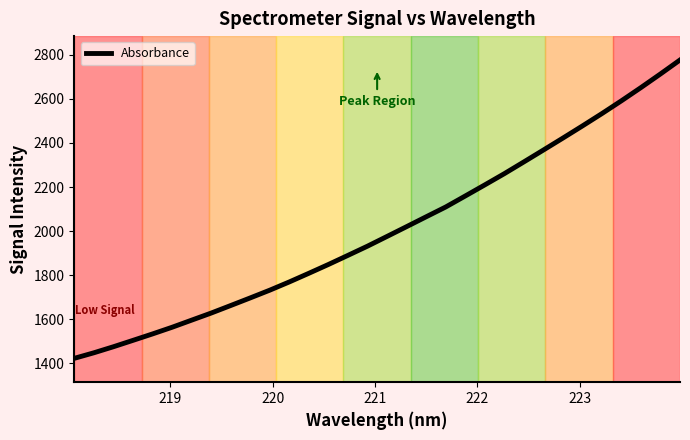

What is the greatest value displayed?

2776.4